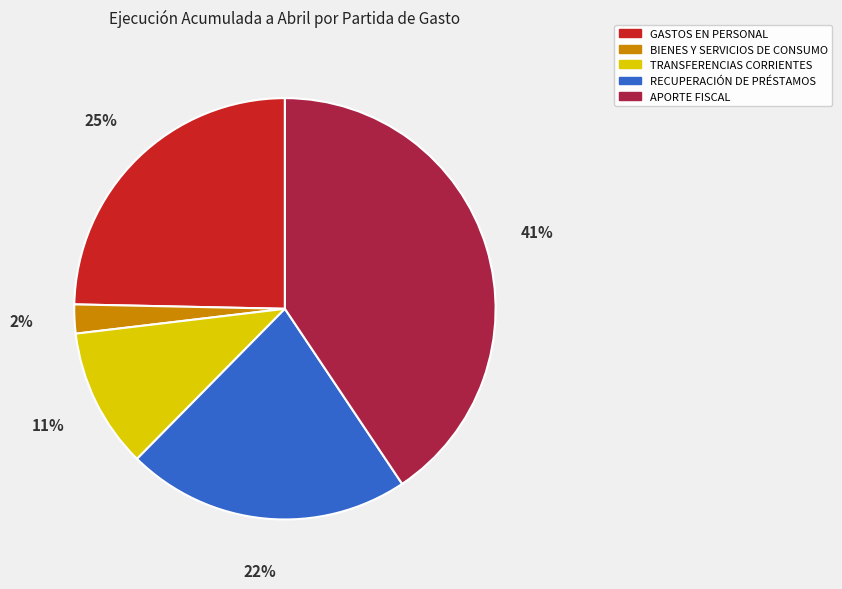

Which slice is the largest?

APORTE FISCAL